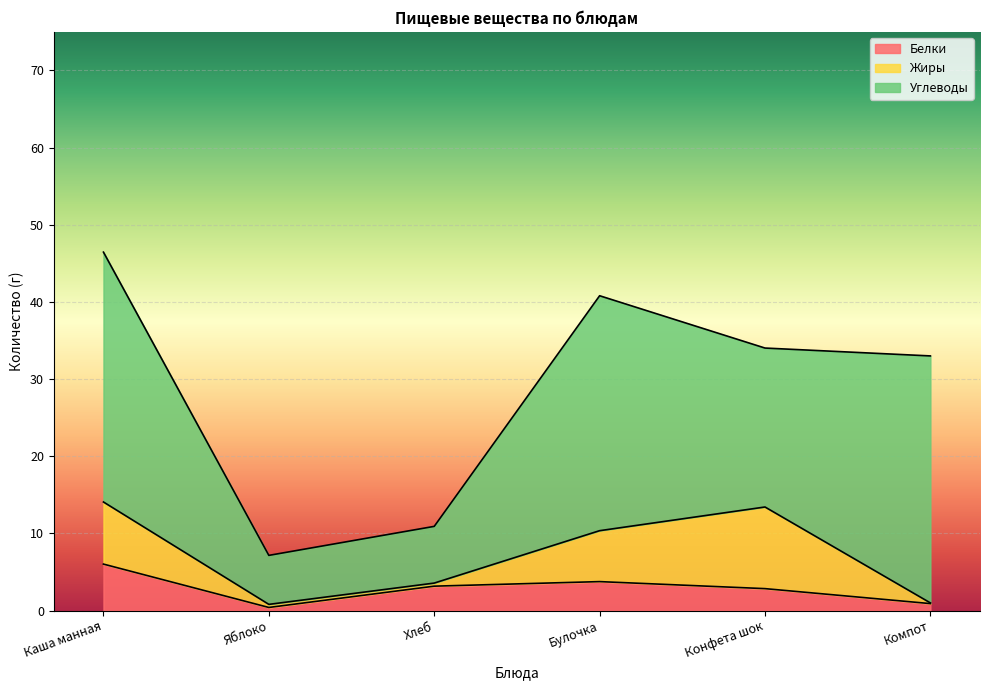

Reading left to right, transcribe all the data shown in this chart.

Белки: 6.0	0.4	3.2	3.8	2.8	0.9
Жиры: 8.1	0.4	0.4	6.6	10.6	0.1
Углеводы: 32.4	6.3	7.3	30.4	20.6	32.0